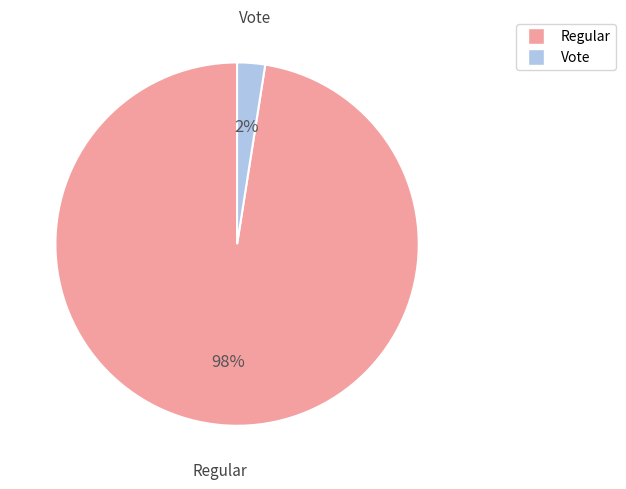

True or false: Regular accounts for 88% of the total.

False